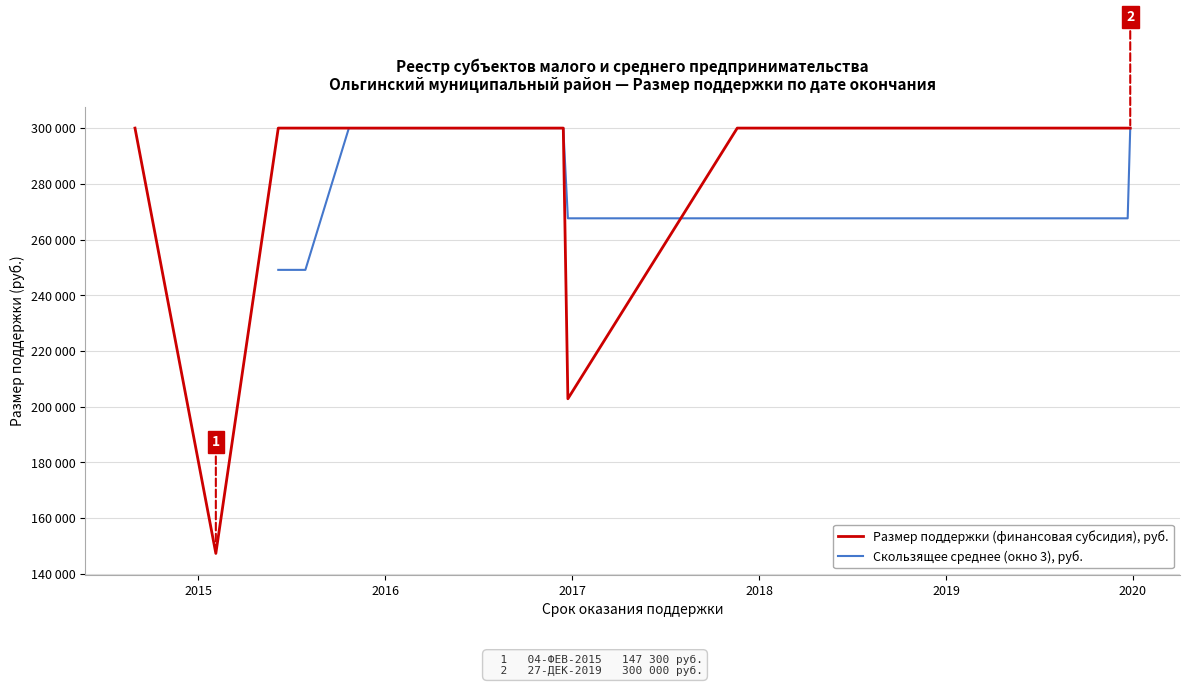

What is the maximum value shown in the chart?

300000